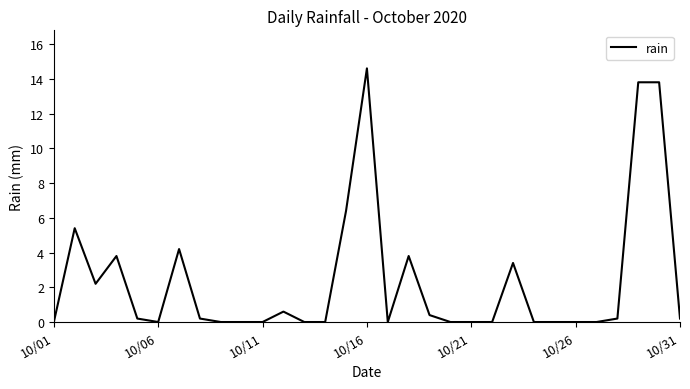

What is the maximum value shown in the chart?

14.6